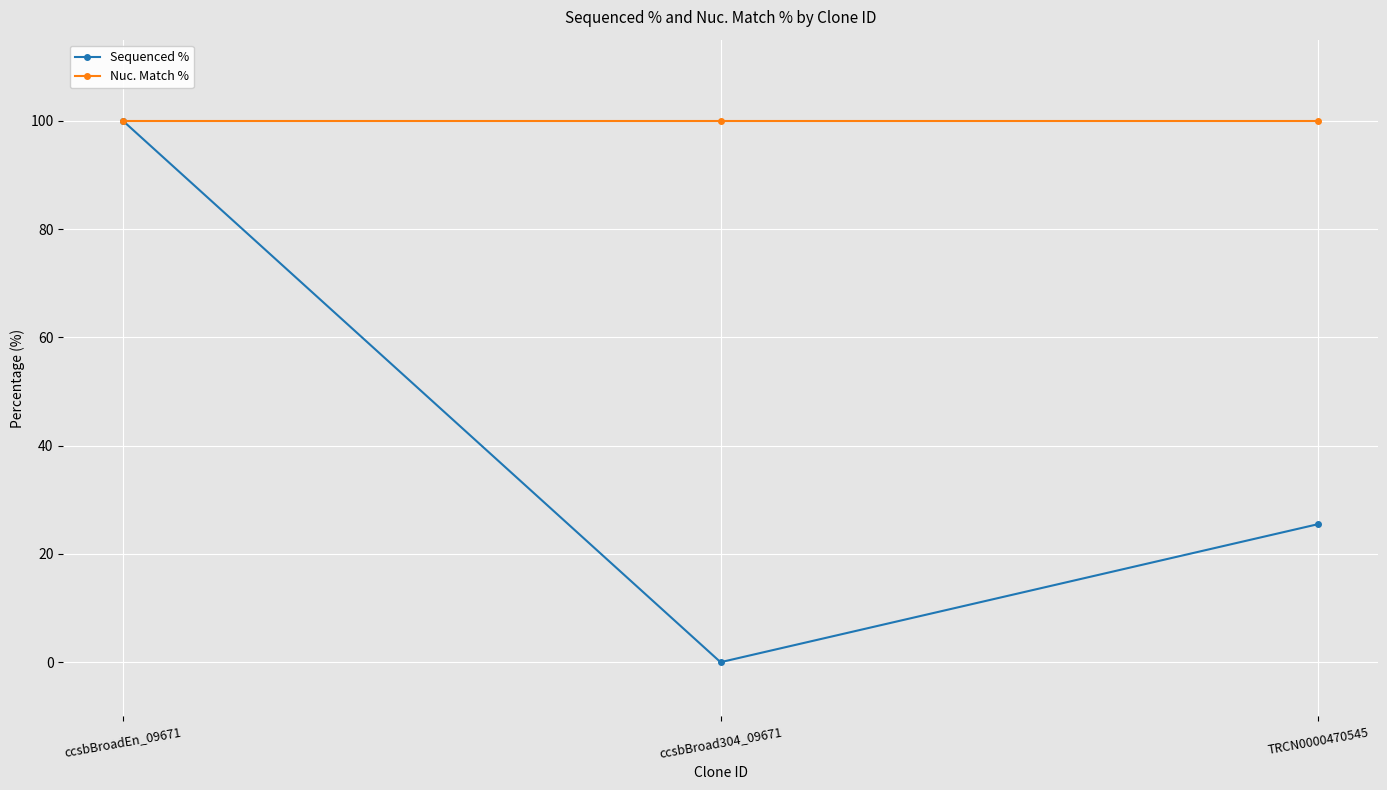

True or false: Nuc. Match % has a value of 99.9 at ccsbBroadEn_09671.

True